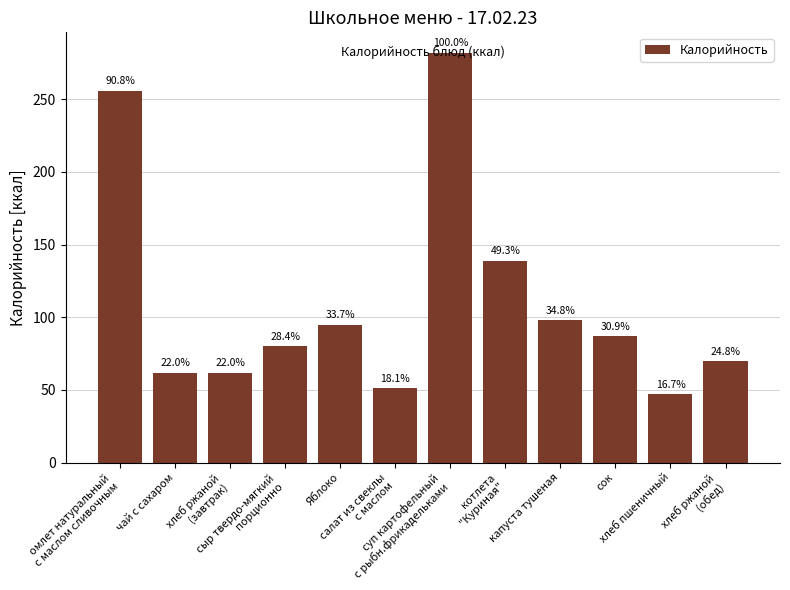

Are the bars horizontal?

No